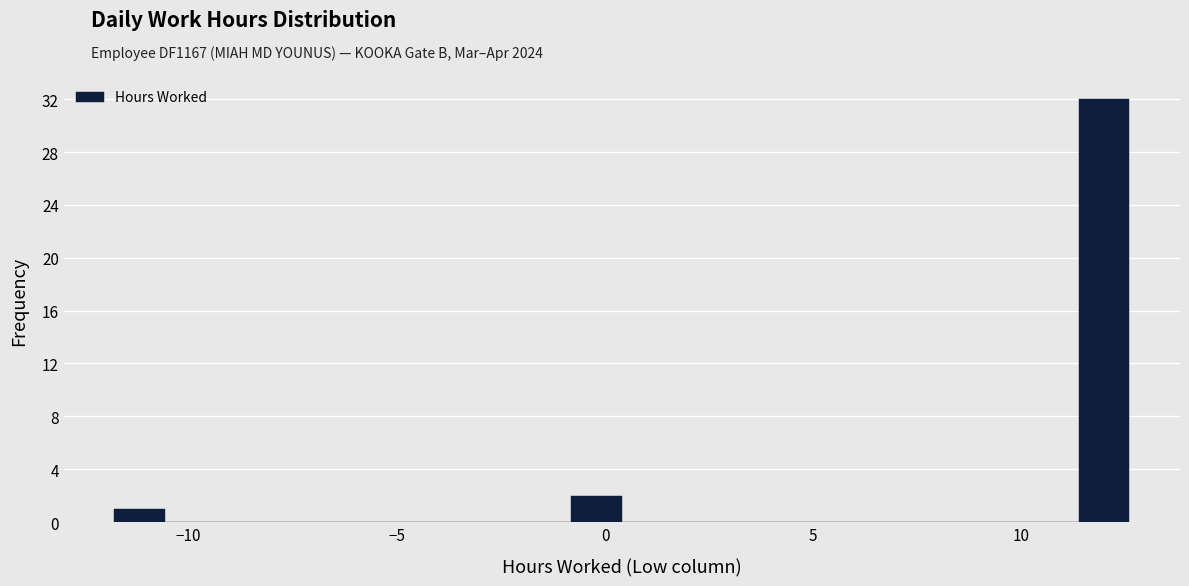

Read against the x-axis, roughly where is the centre of the tallest bar?

12.0